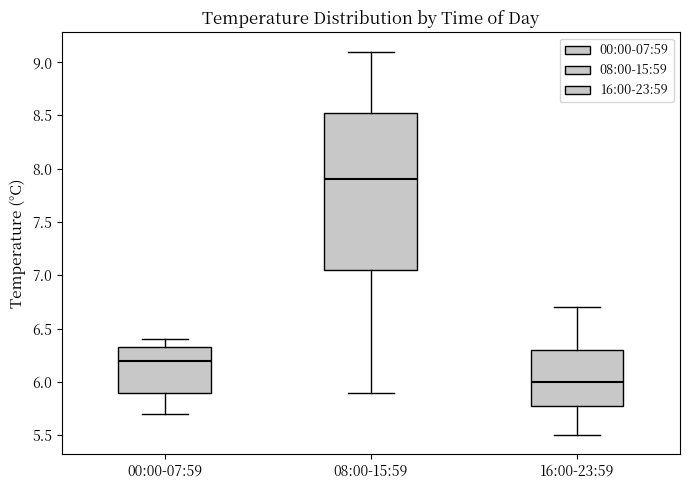

Reading left to right, read every box against the y-axis: the position of its median line, the range the box covers, and the ends of its whiskers. The values are not printed on the chart, so give them approximately, as read against the axis.

00:00-07:59: median 6.20, box 5.90 to 6.35, whiskers 5.70 to 6.40
08:00-15:59: median 7.90, box 7.05 to 8.55, whiskers 5.90 to 9.10
16:00-23:59: median 6.00, box 5.80 to 6.30, whiskers 5.50 to 6.70